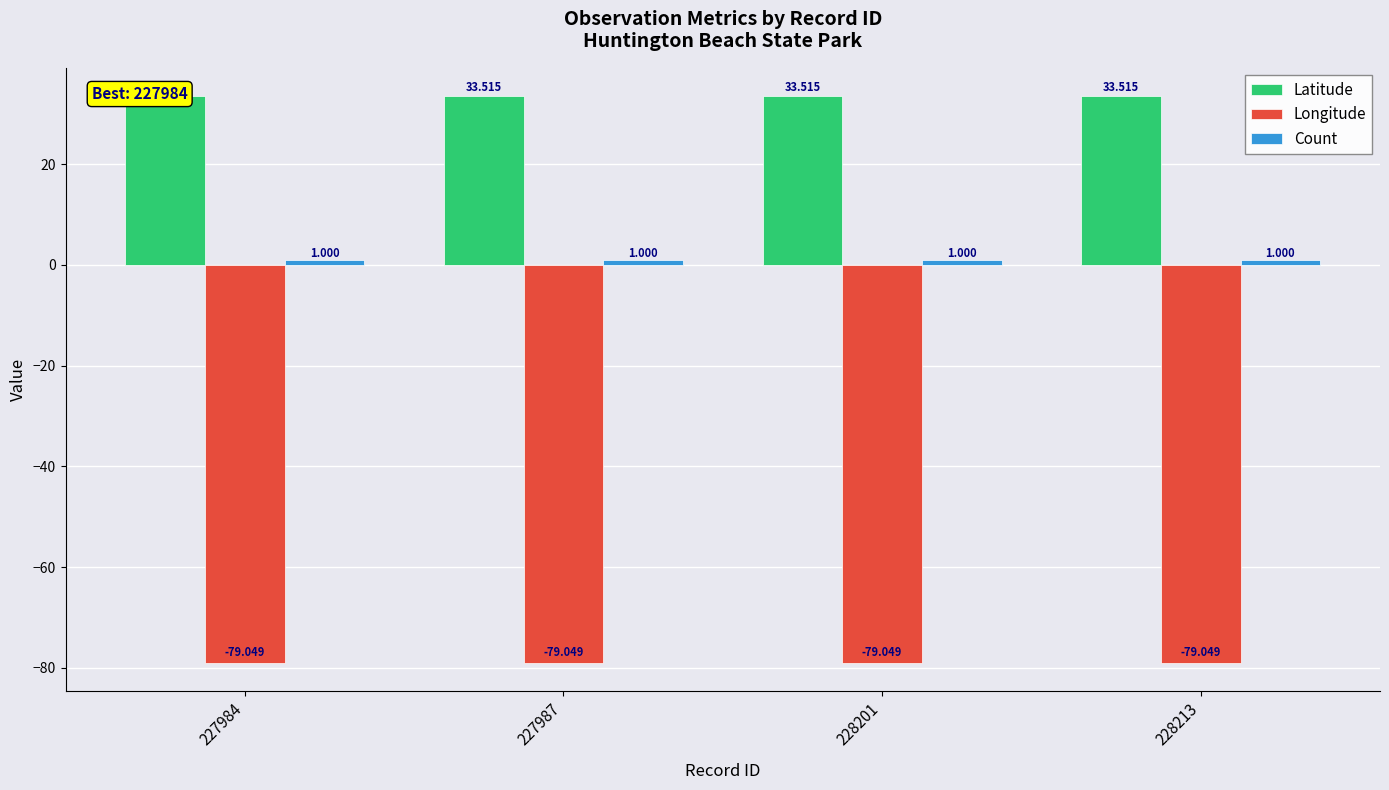

Reading right to left, what are all the values shown in this chart?

Latitude: 228213=33.5	228201=33.5	227987=33.5	227984=33.5
Longitude: 228213=-79.0	228201=-79.0	227987=-79.0	227984=-79.0
Count: 228213=1.0	228201=1.0	227987=1.0	227984=1.0